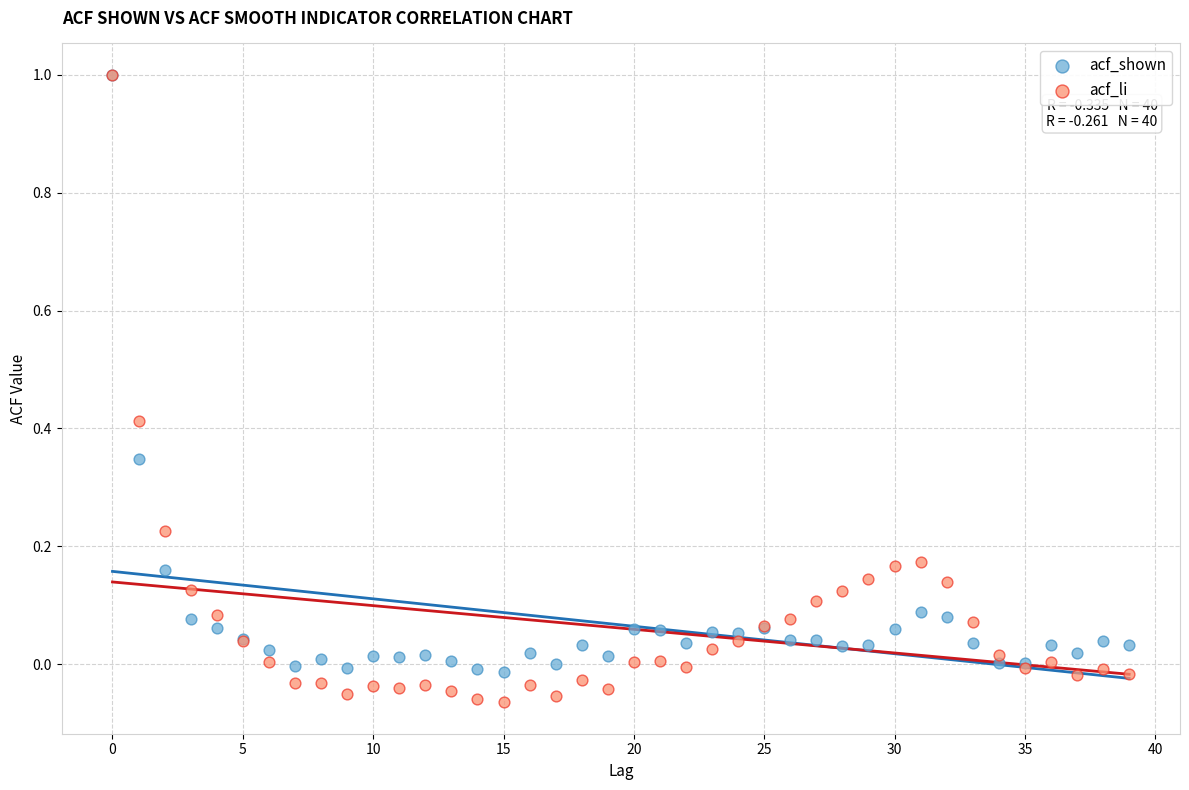

What are all the series names shown in the legend?

acf_shown, acf_li